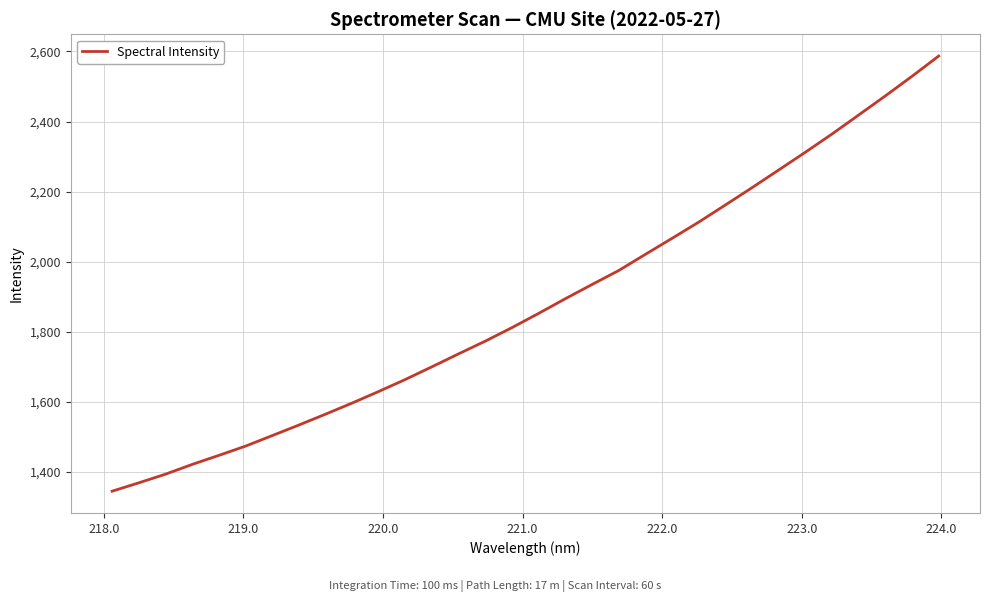

What is the greatest value displayed?

2586.9